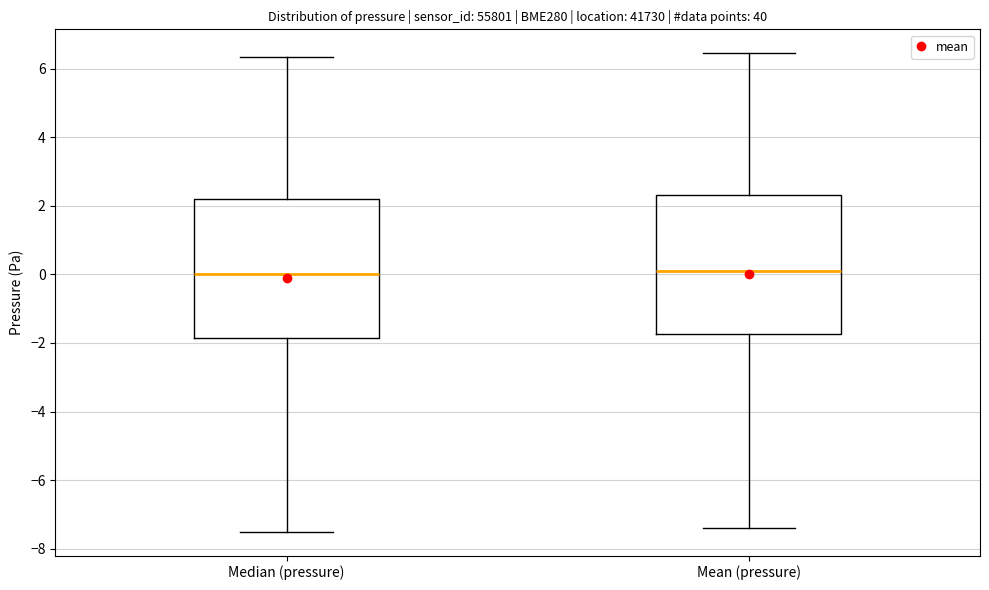

Reading left to right, transcribe this box plot: for each box, give where its median line is, the range the box spans, and where its two whiskers end, as read against the y-axis. The values are not printed on the chart, so give them approximately, as read against the axis.

Median (pressure): median 0.0, box -1.8 to 2.2, whiskers -7.4 to 6.4
Mean (pressure): median 0.0, box -1.8 to 2.4, whiskers -7.4 to 6.4